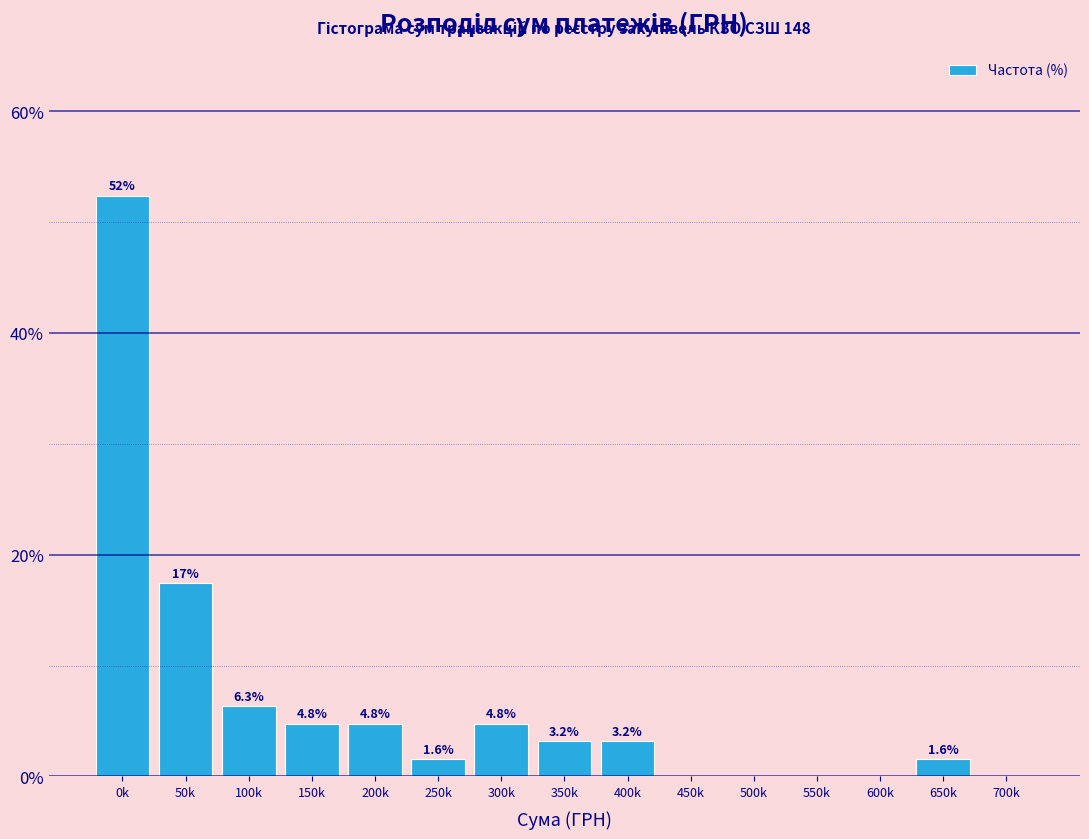

Reading left to right, extract all data points from this chart.

0k=52.4	50k=17.5	100k=6.3	150k=4.8	200k=4.8	250k=1.6	300k=4.8	350k=3.2	400k=3.2	450k=0.0	500k=0.0	550k=0.0	600k=0.0	650k=1.6	700k=0.0